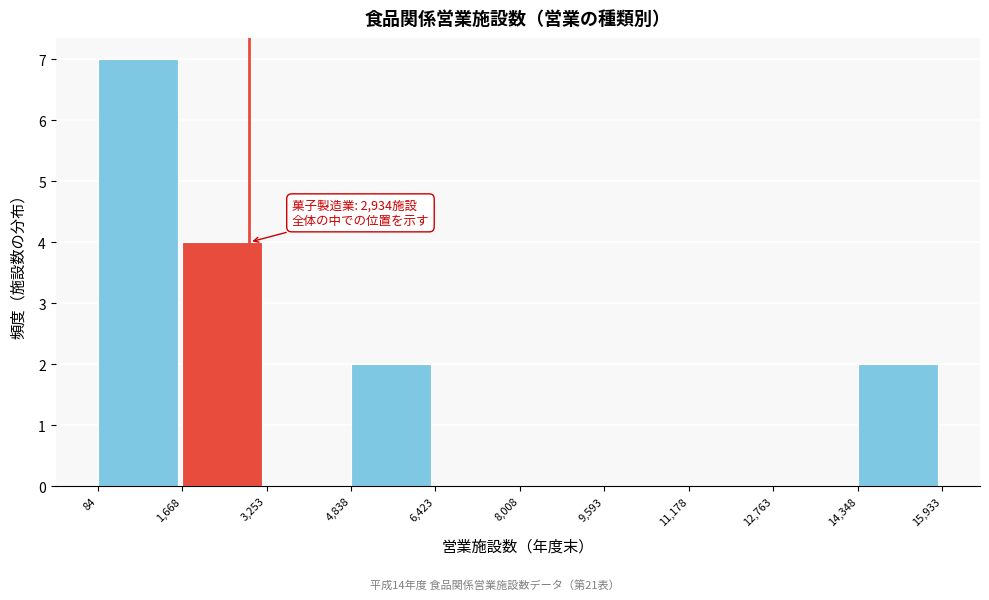

Over which range of the x-axis is the bar tallest?

84 to 1,668